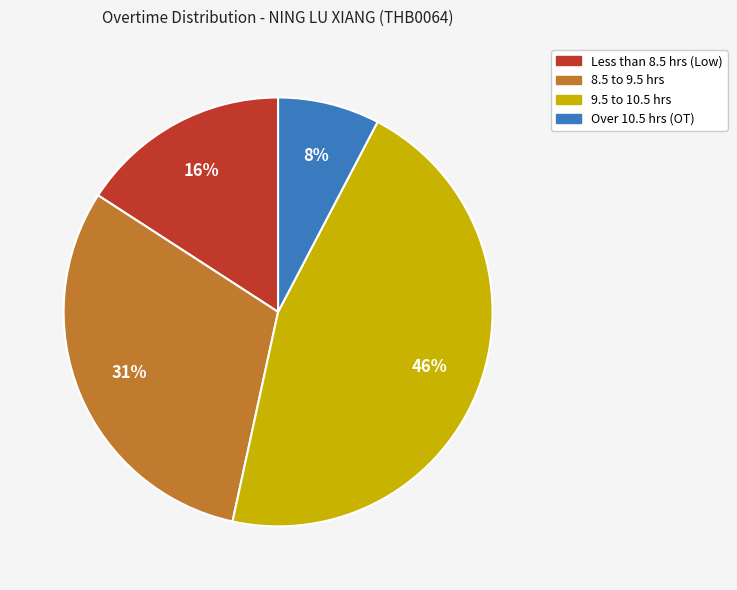

Is there any slice that represents more than half of the pie?

No